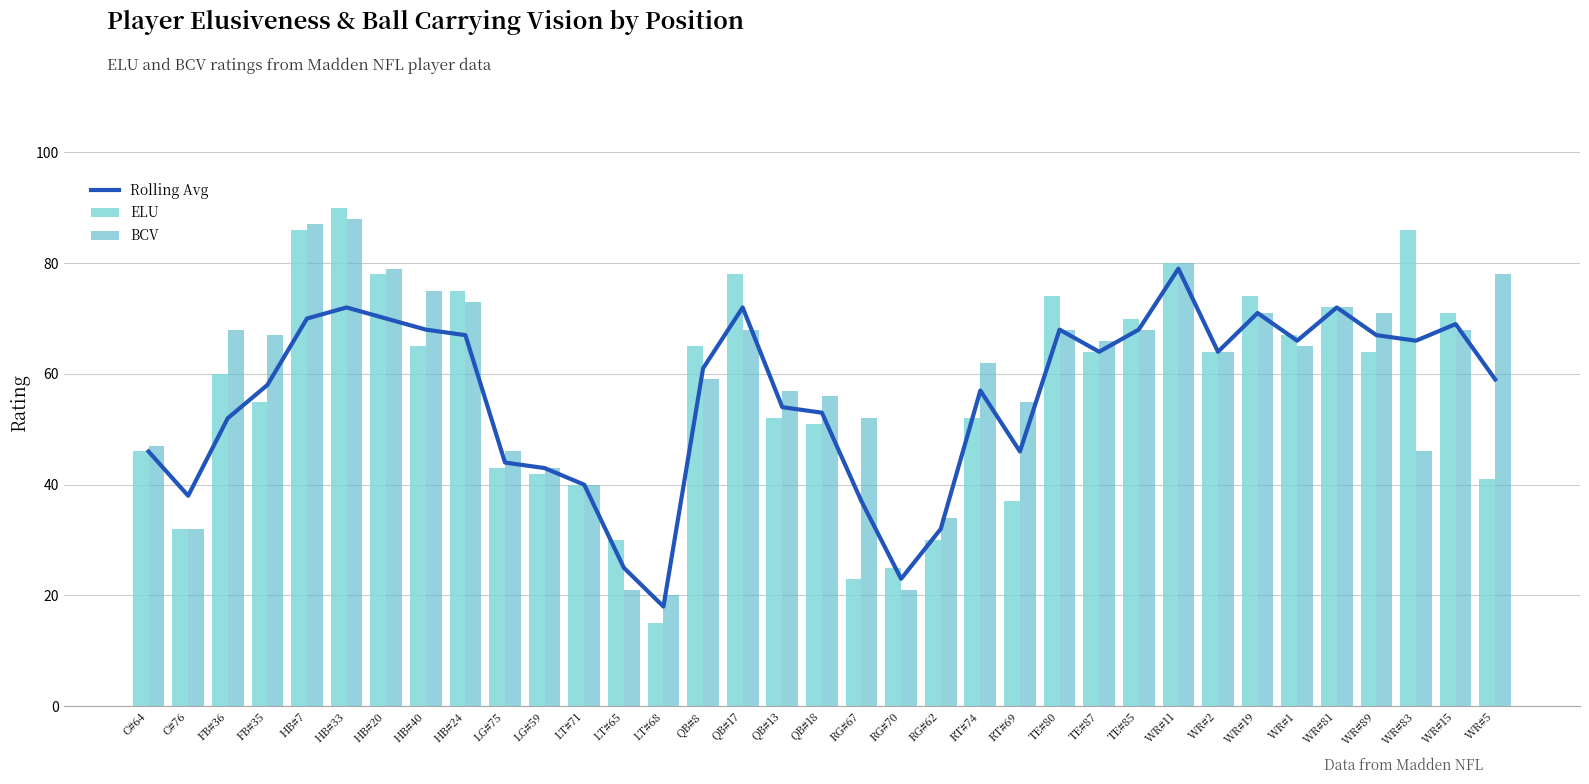

At which category is the sum across all series the highest?

HB#33